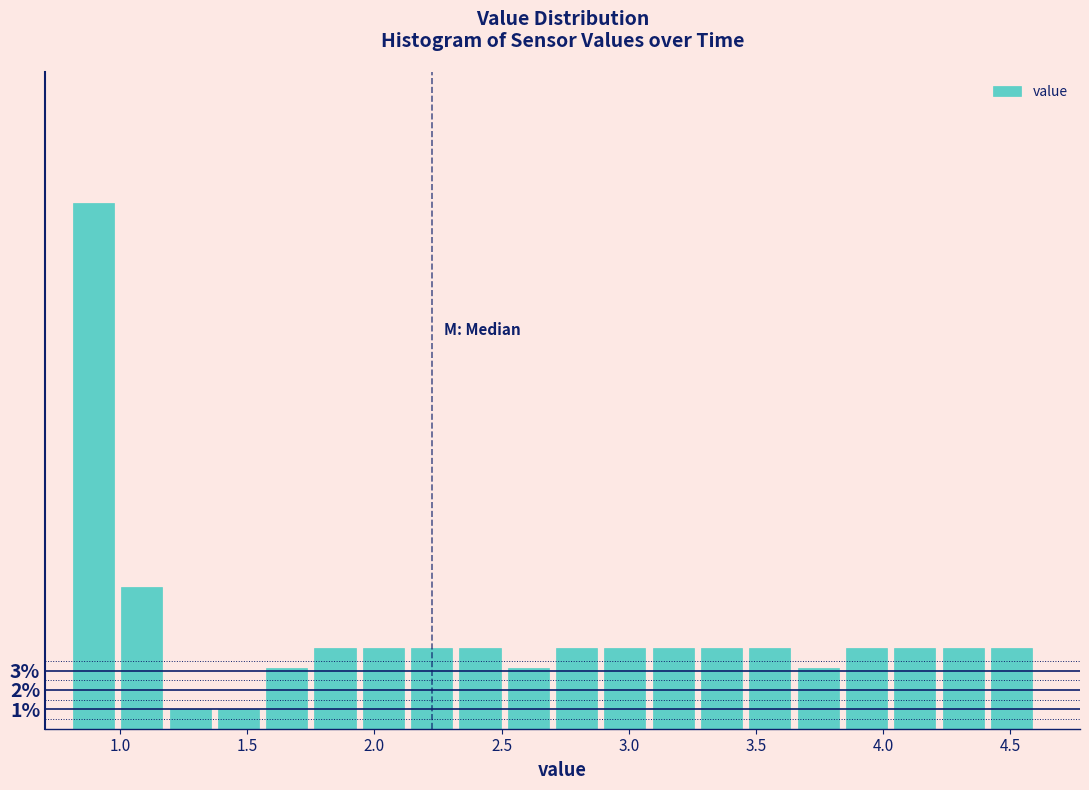

Read against the x-axis, roughly where is the centre of the tallest bar?

0.90